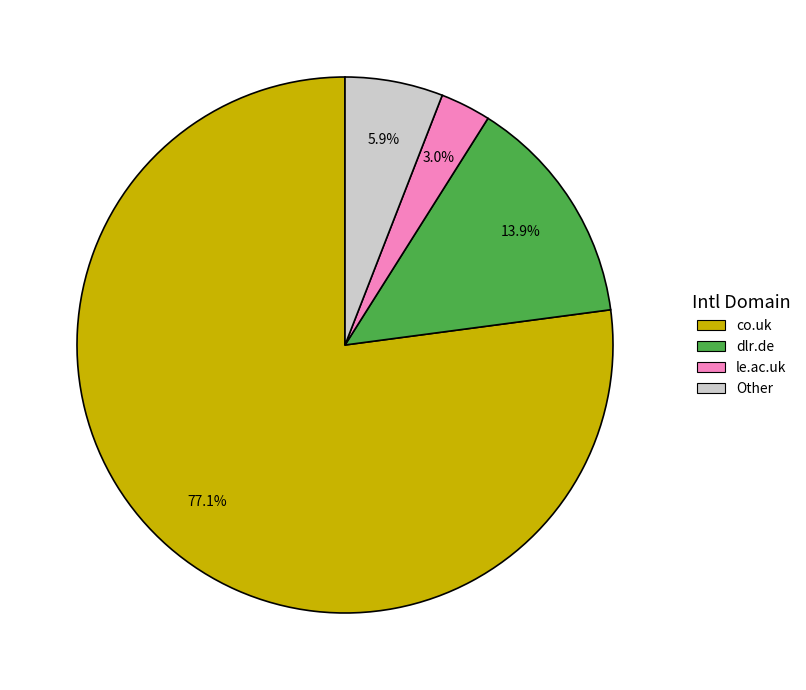

Combined, do dlr.de and le.ac.uk account for over 50%?

No